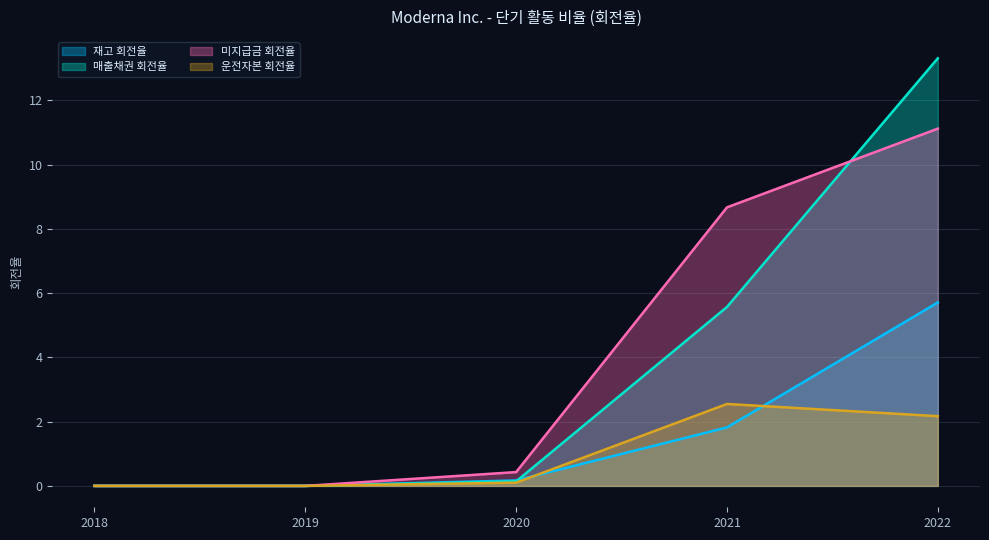

True or false: 재고 회전율 and 미지급금 회전율 cross at least once.

False